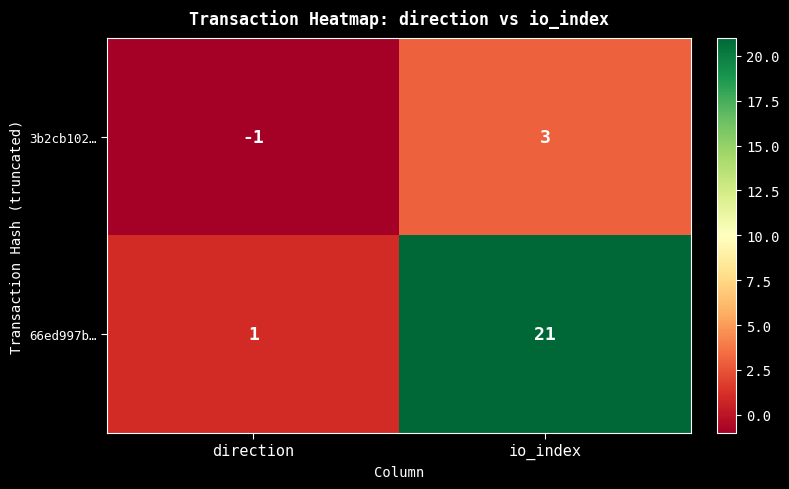

Reading left to right, list all the values displayed in this chart.

3b2cb102…: direction=-1	io_index=3
66ed997b…: direction=1	io_index=21